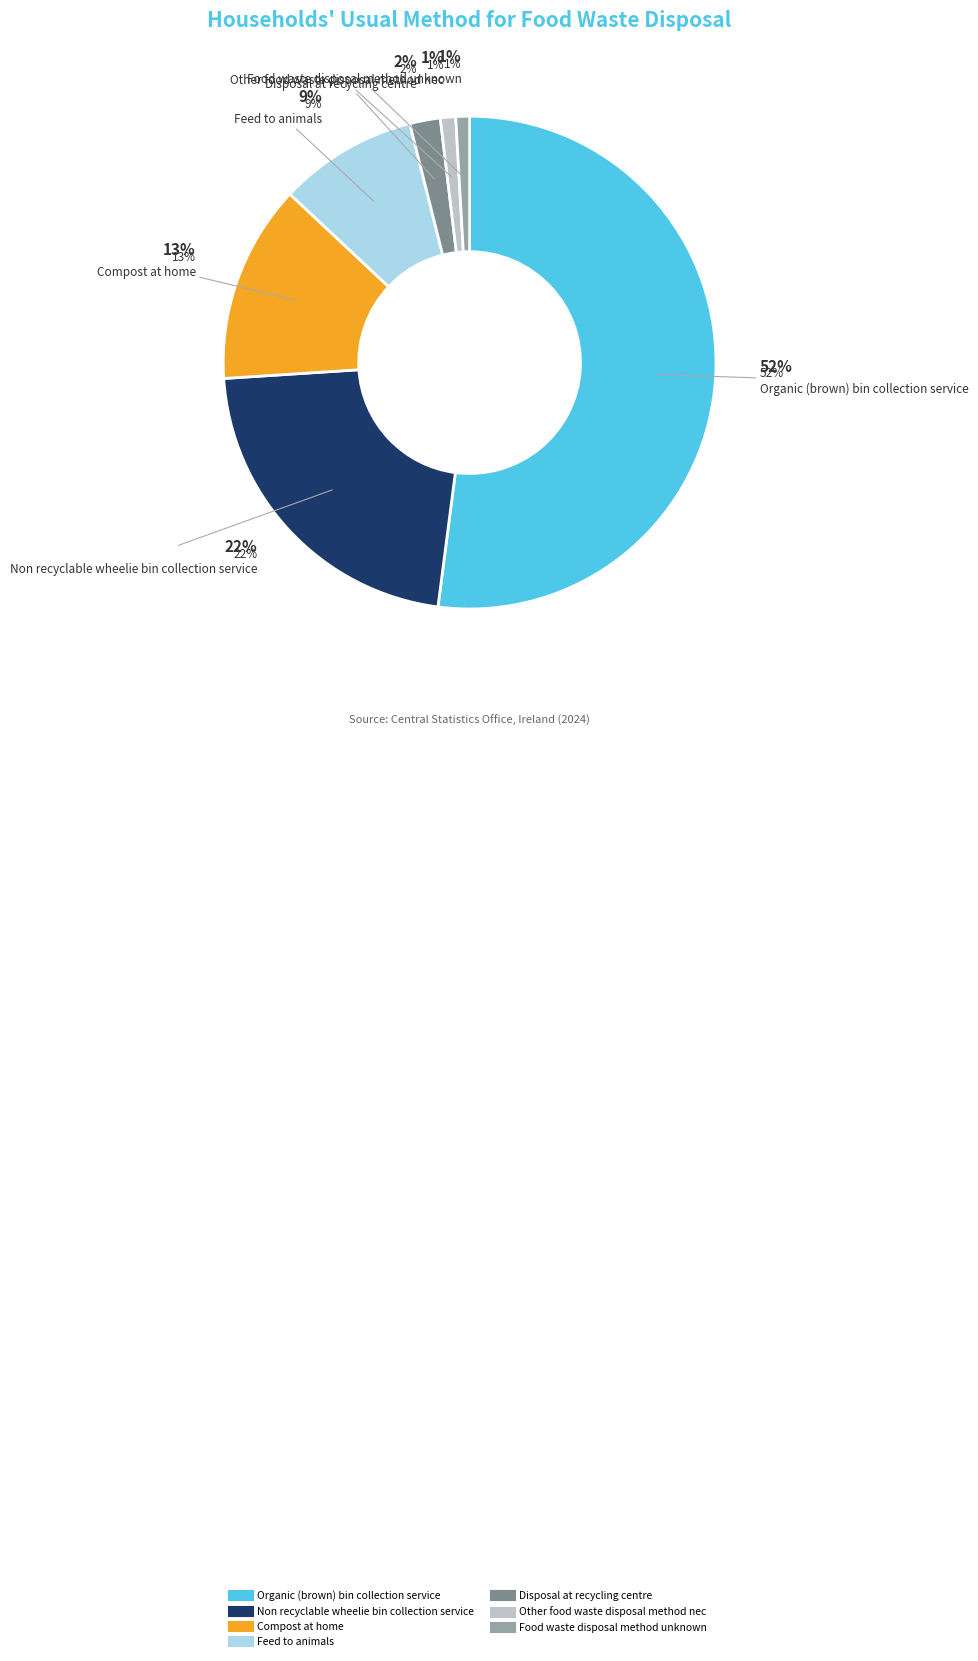

To the nearest percent, what is the difference between the largest and smallest slice percentages?

51%